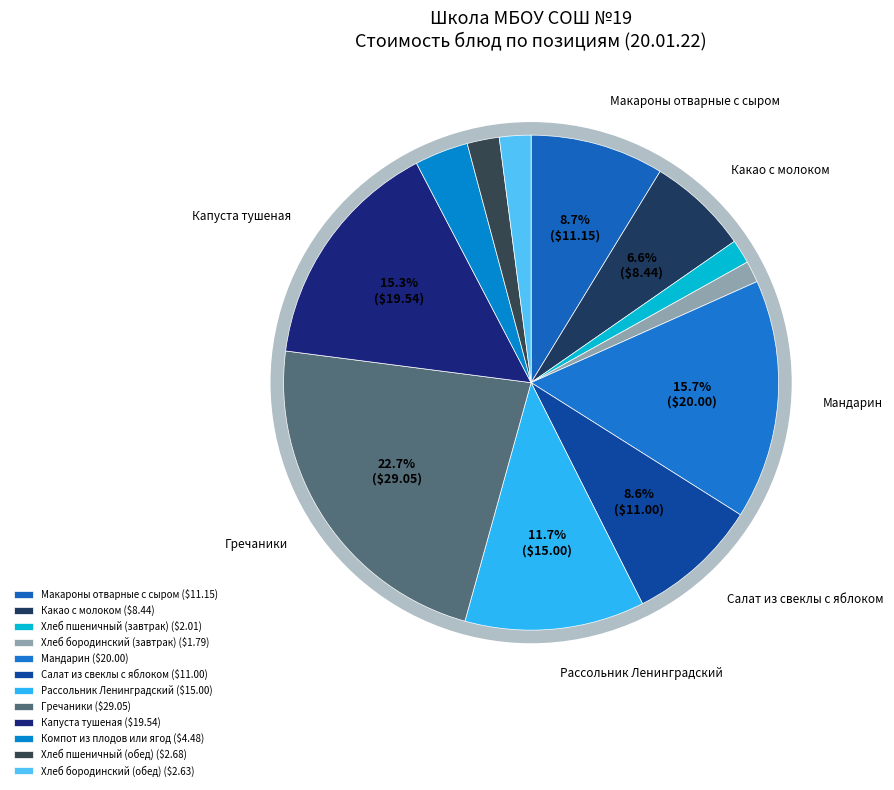

What is the smallest slice in the pie chart?

Хлеб бородинский (завтрак)